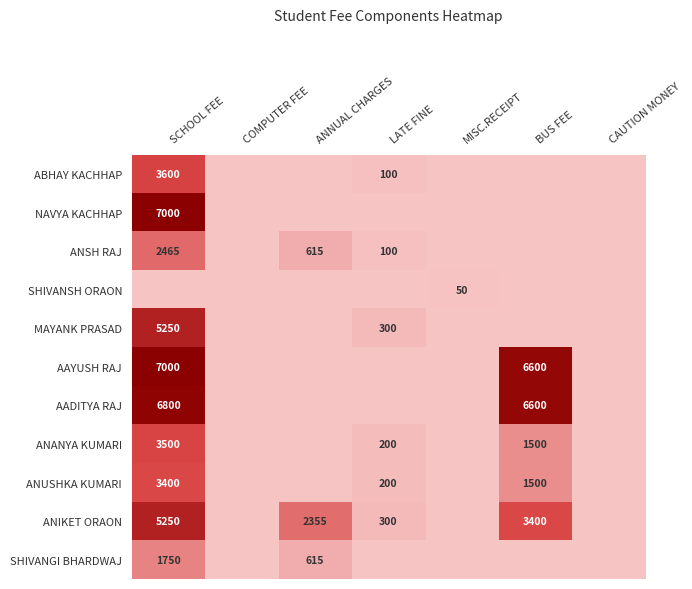

Is the value of ANUSHKA KUMARI at LATE FINE greater than the value of AADITYA RAJ at SCHOOL FEE?

No